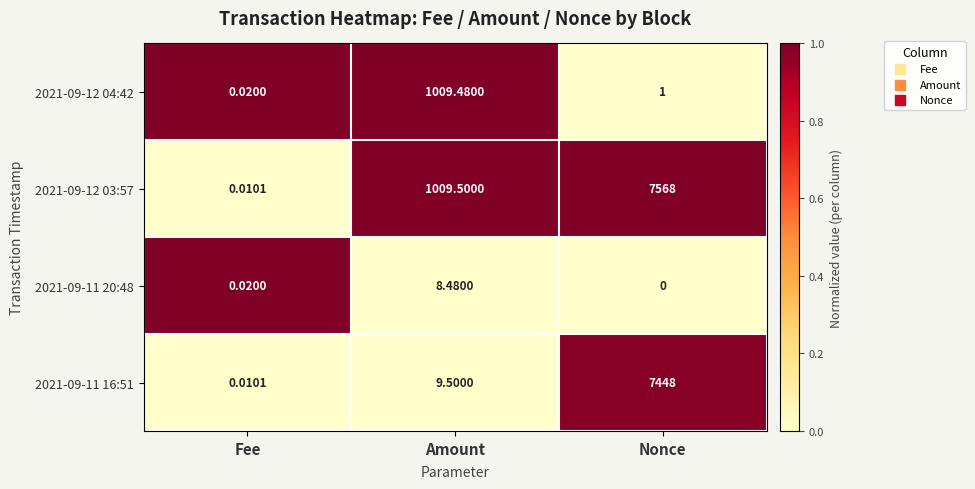

Which category has the lowest value in the 2021-09-12 04:42 series?

Fee